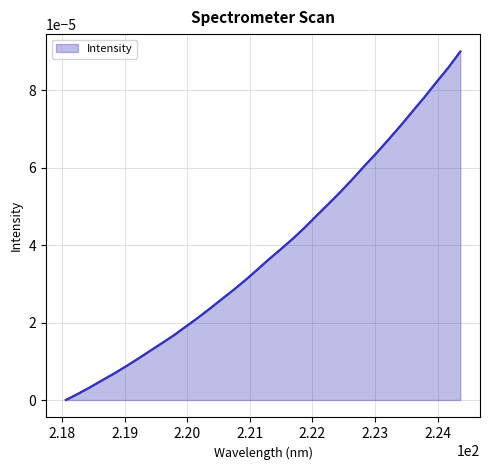

List the labels in order of value, smallest first.

218.0596, 218.2508, 218.442, 218.6332, 218.8244, 219.0156, 219.2067, 219.3979, 219.589, 219.7801, 219.9712, 220.1623, 220.3533, 220.5444, 220.7354, 220.9264, 221.1174, 221.3083, 221.4993, 221.6902, 221.8812, 222.0721, 222.263, 222.4538, 222.6447, 222.8355, 223.0264, 223.2172, 223.408, 223.5987, 223.7895, 223.9802, 224.1709, 224.3616